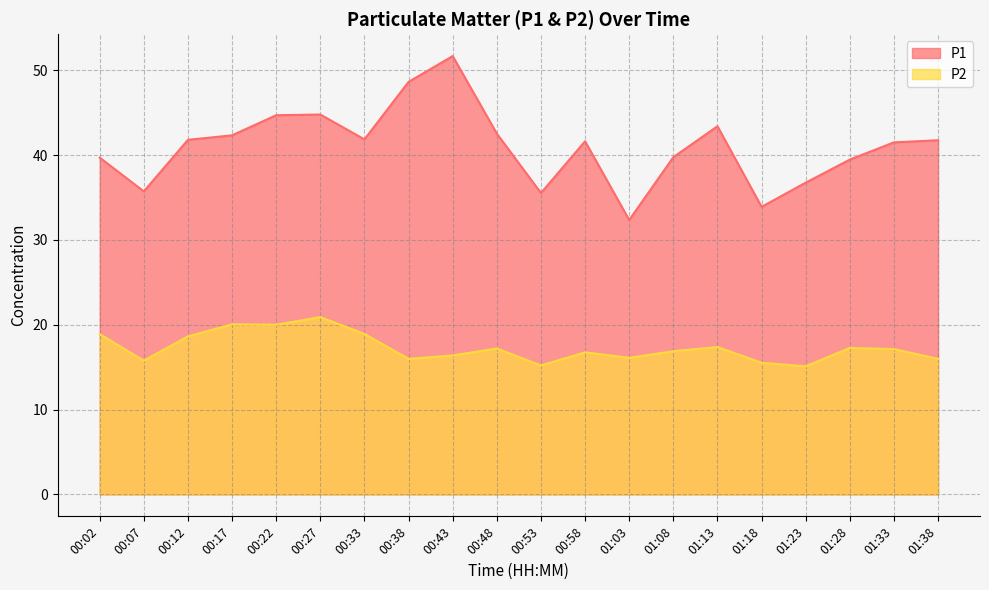

Between 01:33 and 00:17, which is larger?

00:17